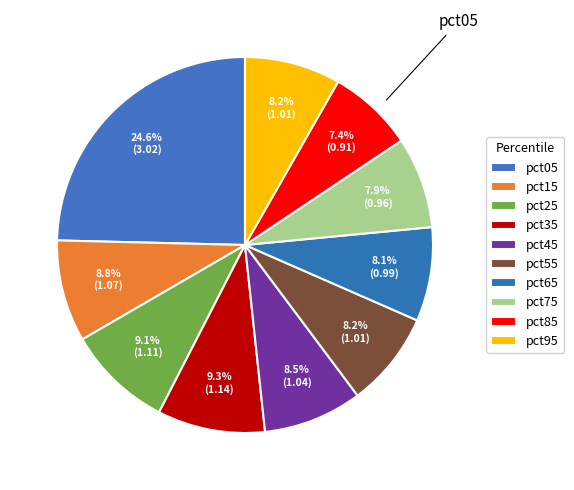

Count the number of slices in the pie.

10